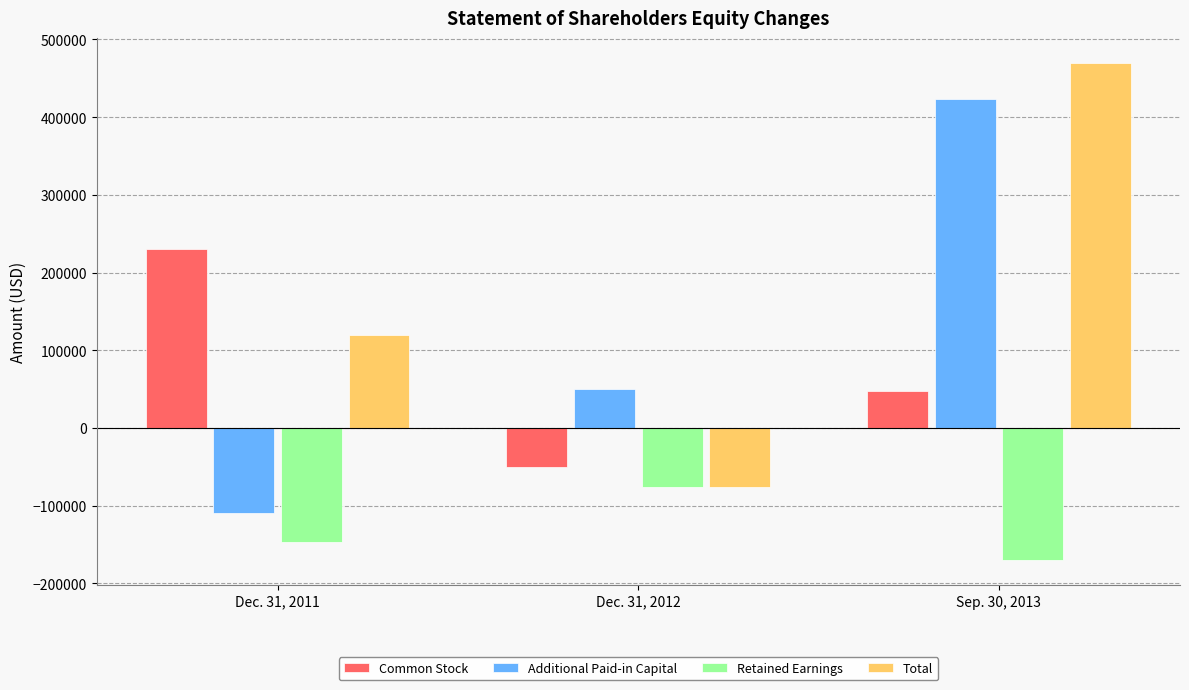

Which label corresponds to the smallest value in the chart?

Sep. 30, 2013